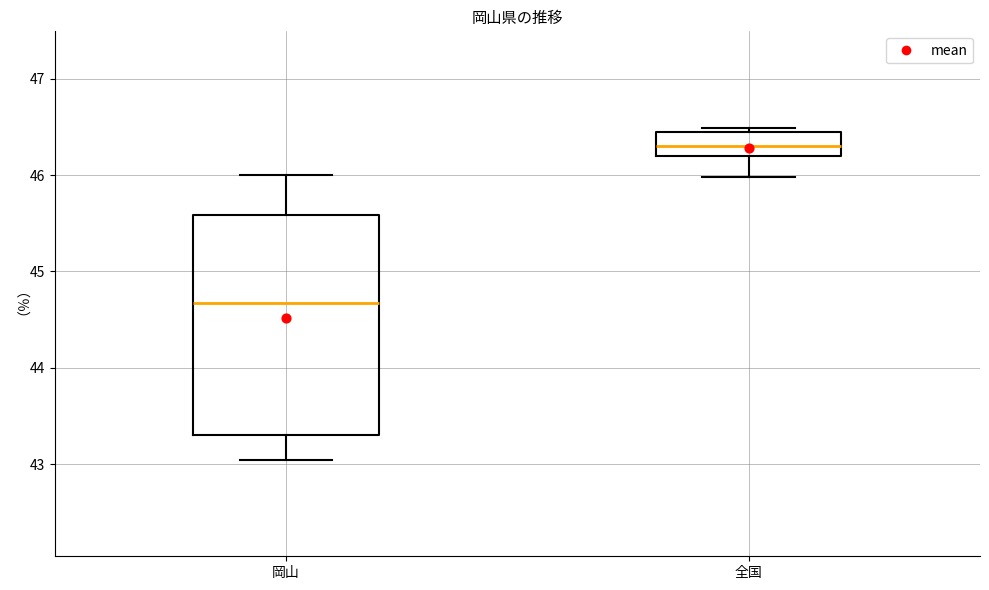

Which box has the highest median line?

全国